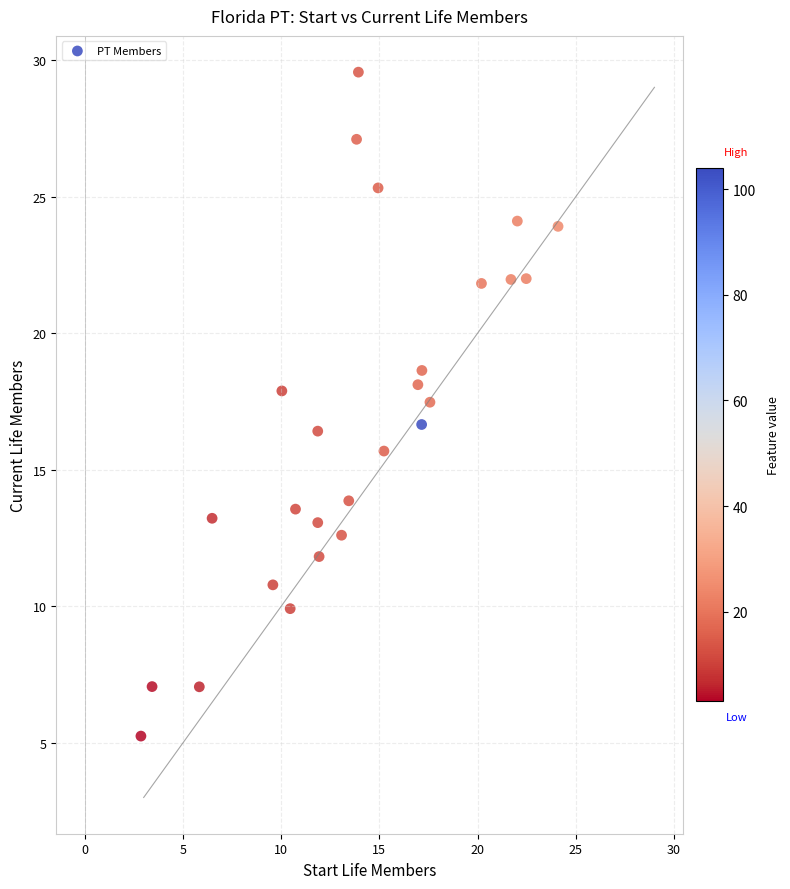

What is the range of X values (max minus min)?

21.2